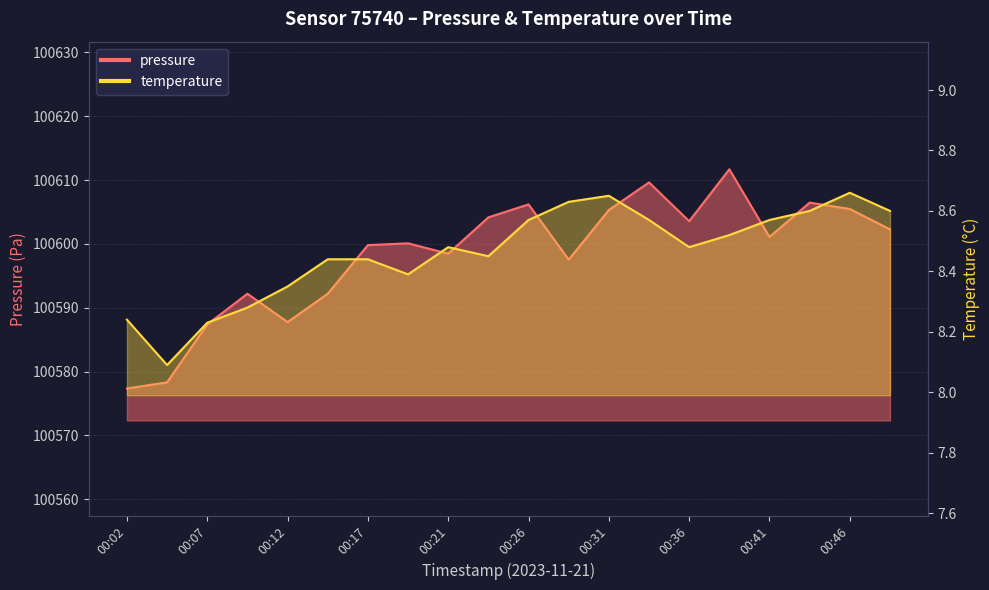

What is the total value across all series at 00:44?

100615.1